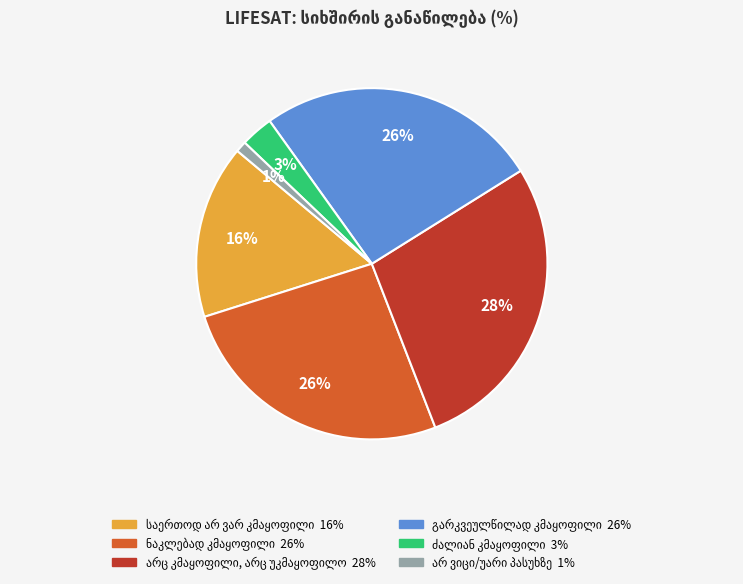

Is there any slice that represents more than half of the pie?

No